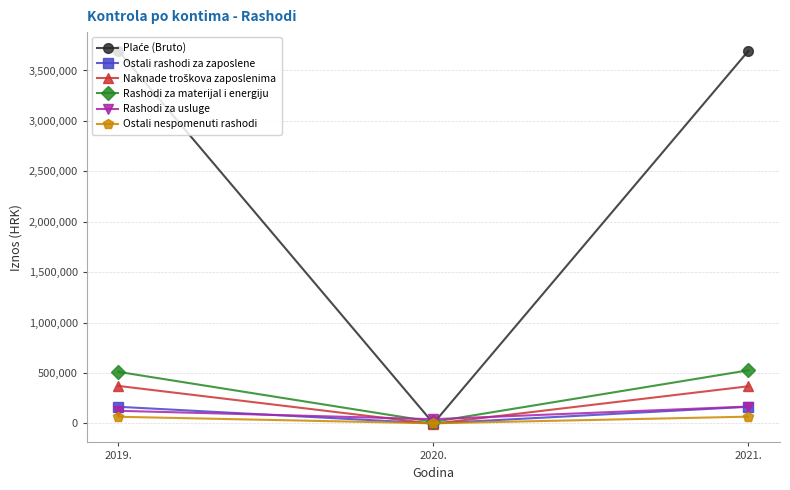

What is the highest value of the Naknade troškova zaposlenima series?

372000